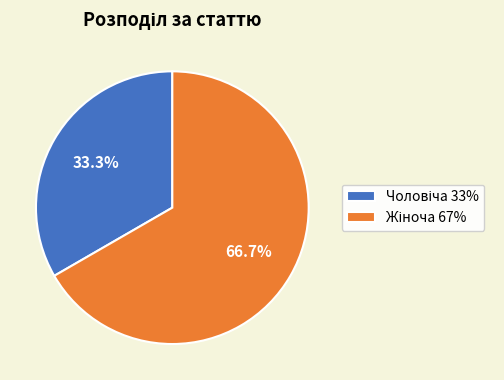

Is there any slice that represents more than half of the pie?

Yes